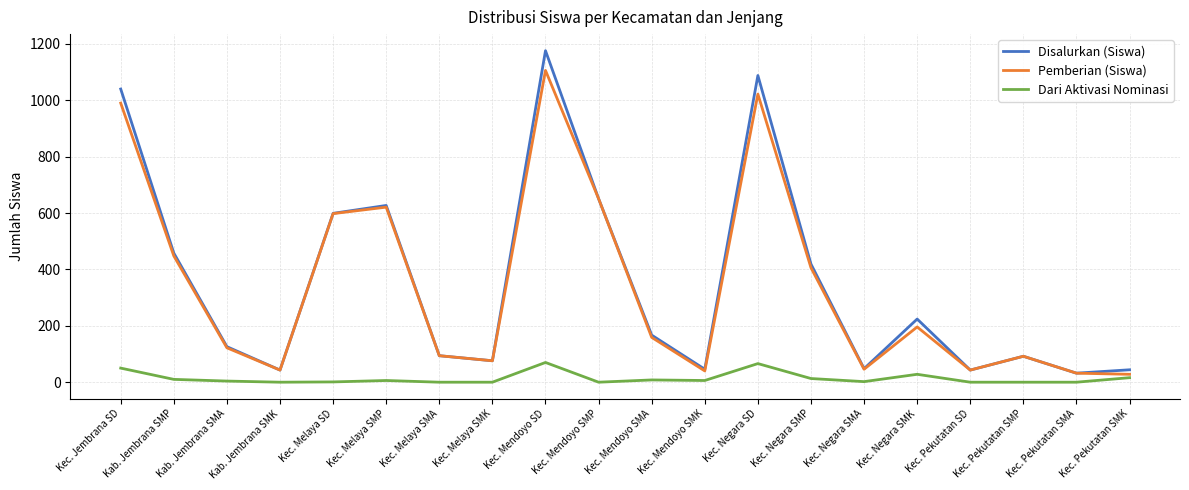

At which category does Pemberian (Siswa) reach its first local peak?

Kec. Melaya SMP